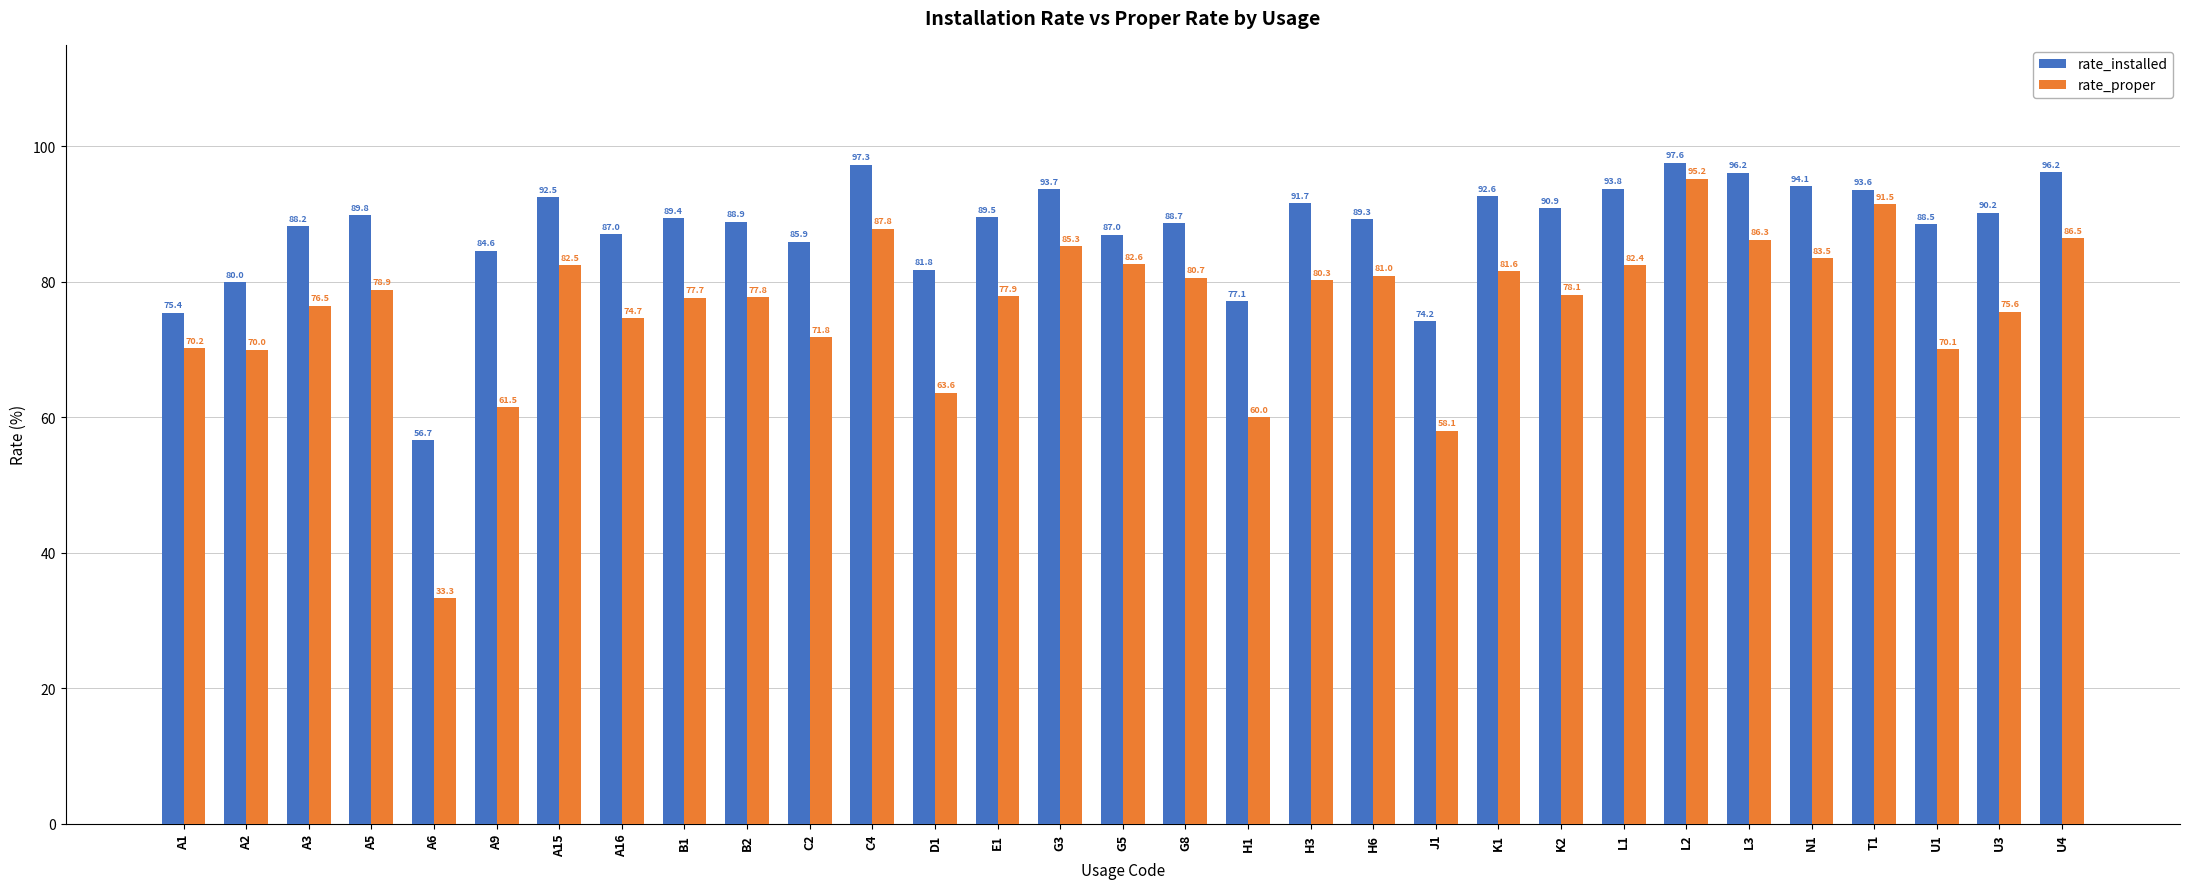

Which series has the widest spread of values?

rate_proper